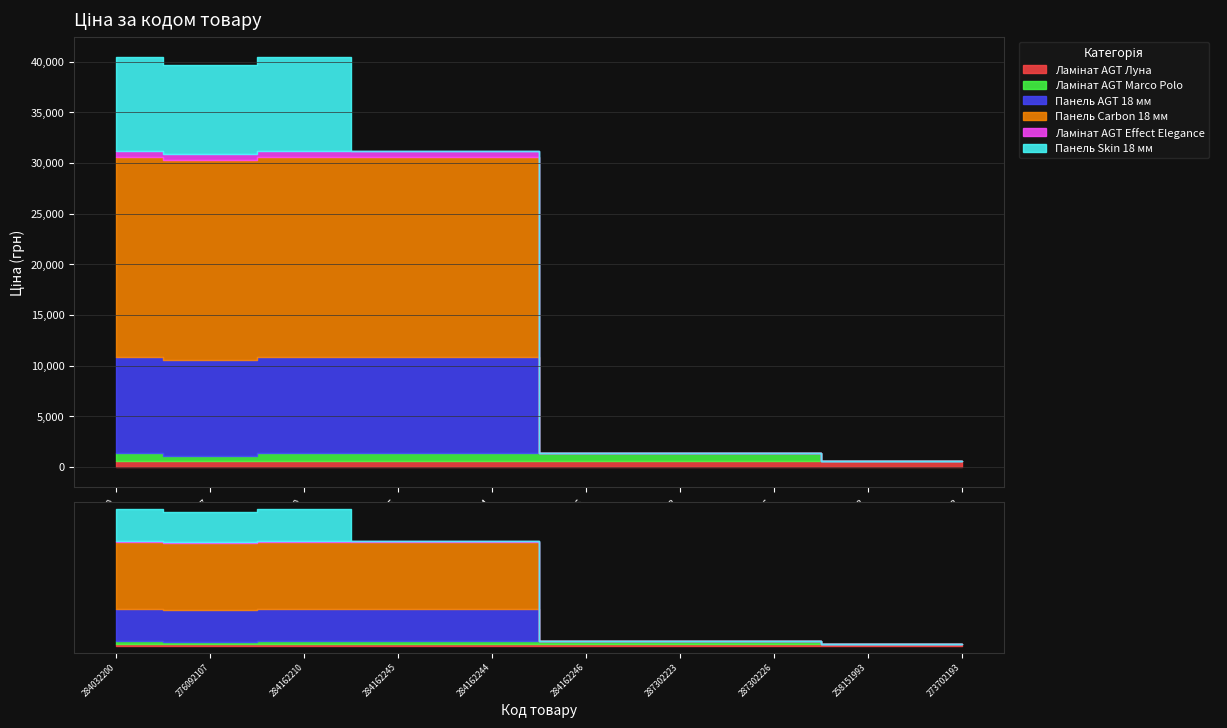

Which category has the lowest value in the Ламінат AGT Marco Polo series?

258151993